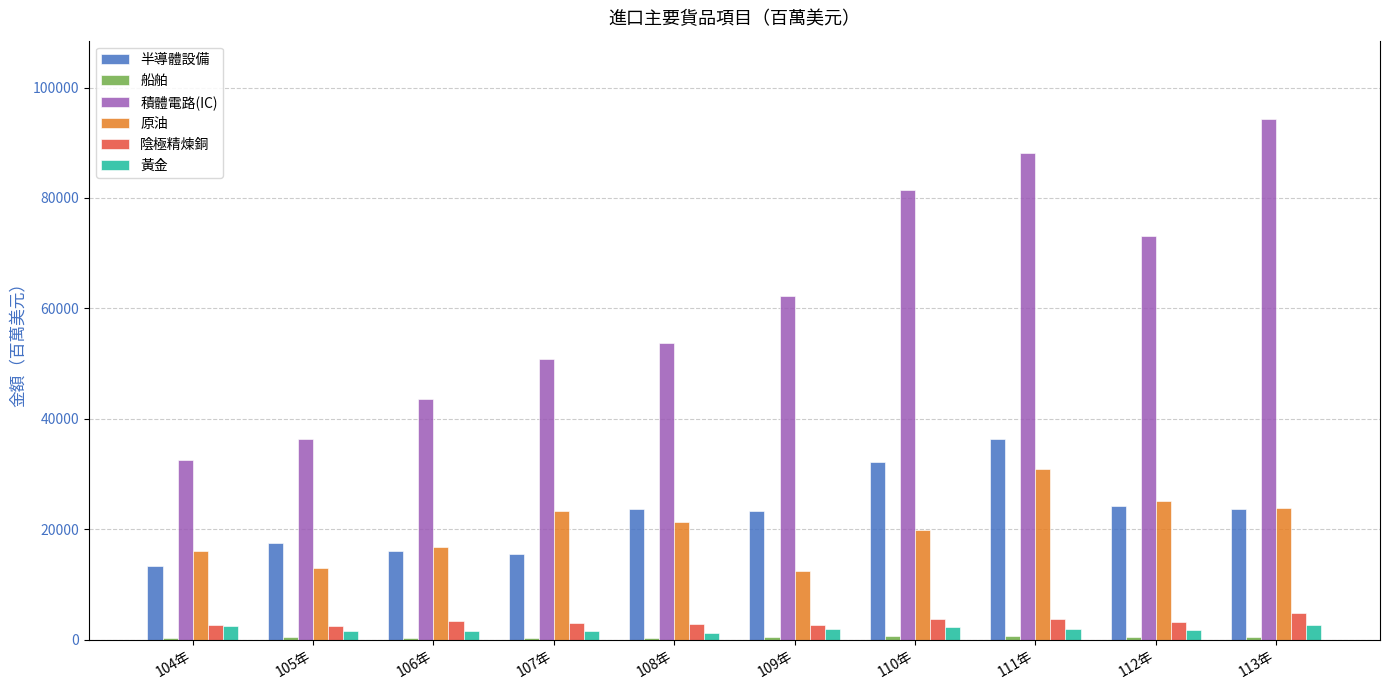

At which label is 原油 closest to 21716?

108年